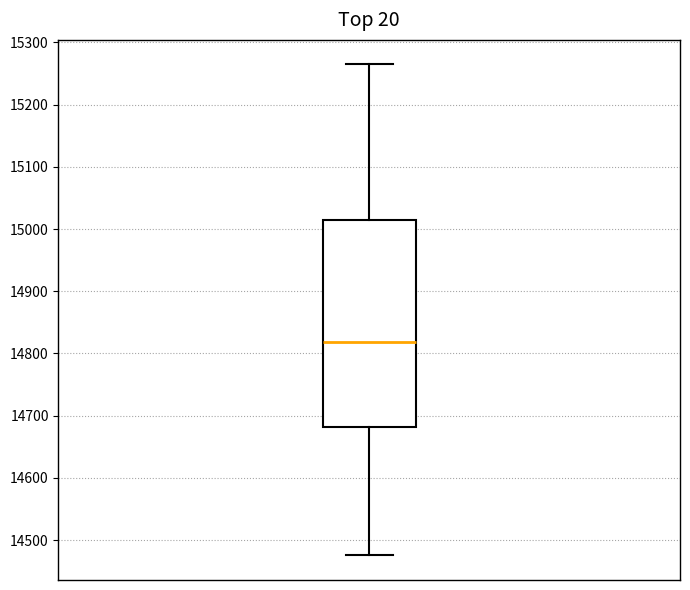

Read this box plot against the y-axis: the position of the median line, the range covered by the box, and the ends of both whiskers. The values are not printed on the chart, so give them approximately, as read against the axis.

median 14820, box 14680 to 15010, whiskers 14480 to 15260